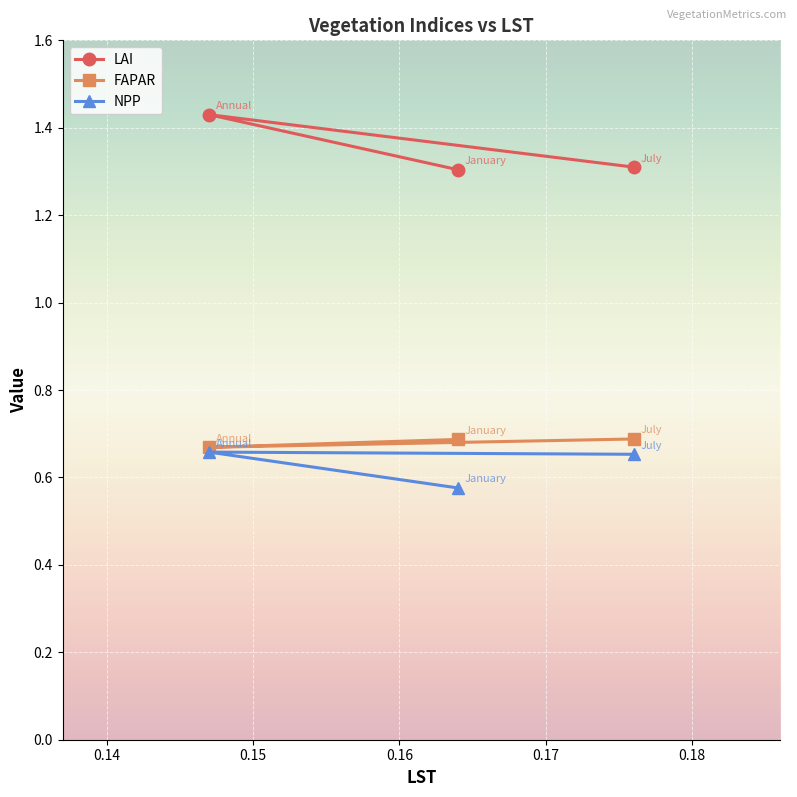

How many FAPAR values are between 0 and 1?

3